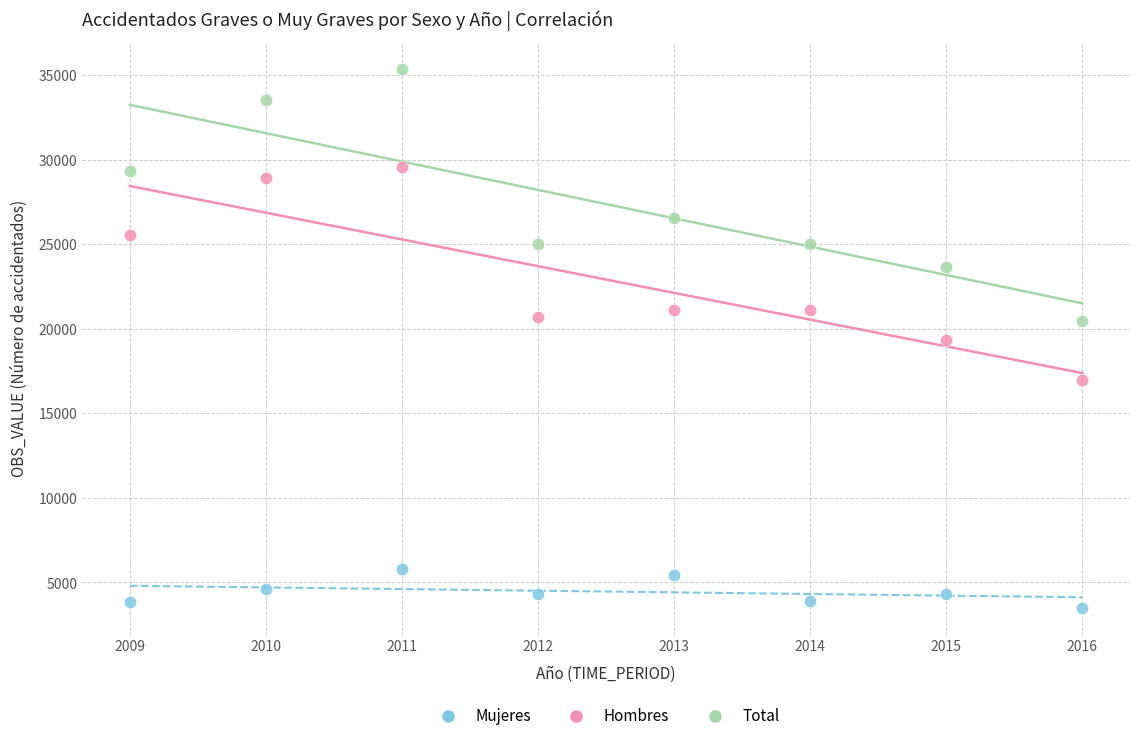

Across all data points, what is the range of X values (max minus min)?

7